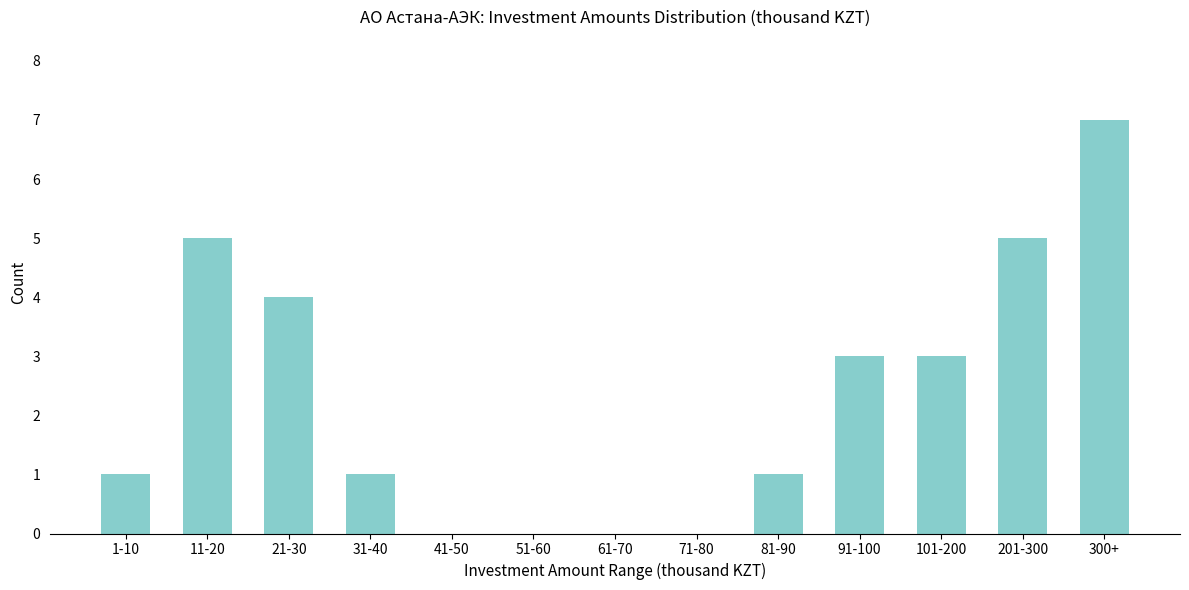

Reading left to right, what are all the values shown in this chart?

1-10=1	11-20=5	21-30=4	31-40=1	41-50=0	51-60=0	61-70=0	71-80=0	81-90=1	91-100=3	101-200=3	201-300=5	300+=7